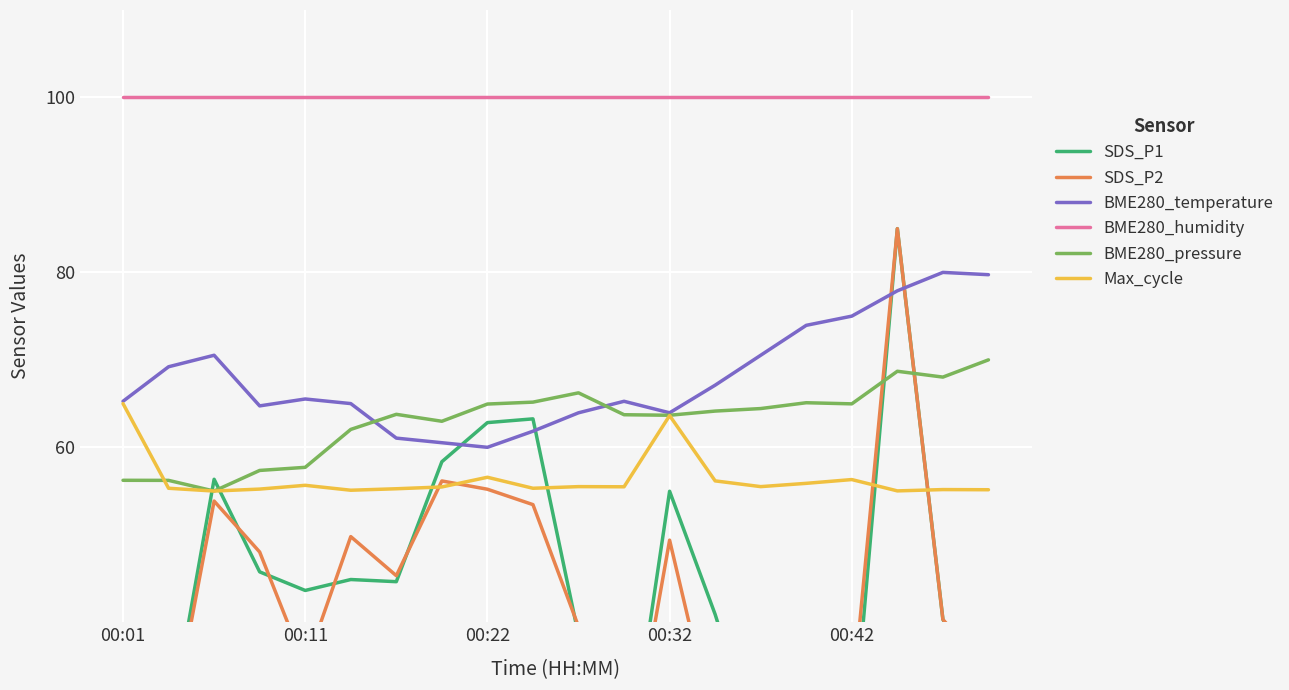

What is the value of the BME280_temperature point at the 18th from the left?

77.9